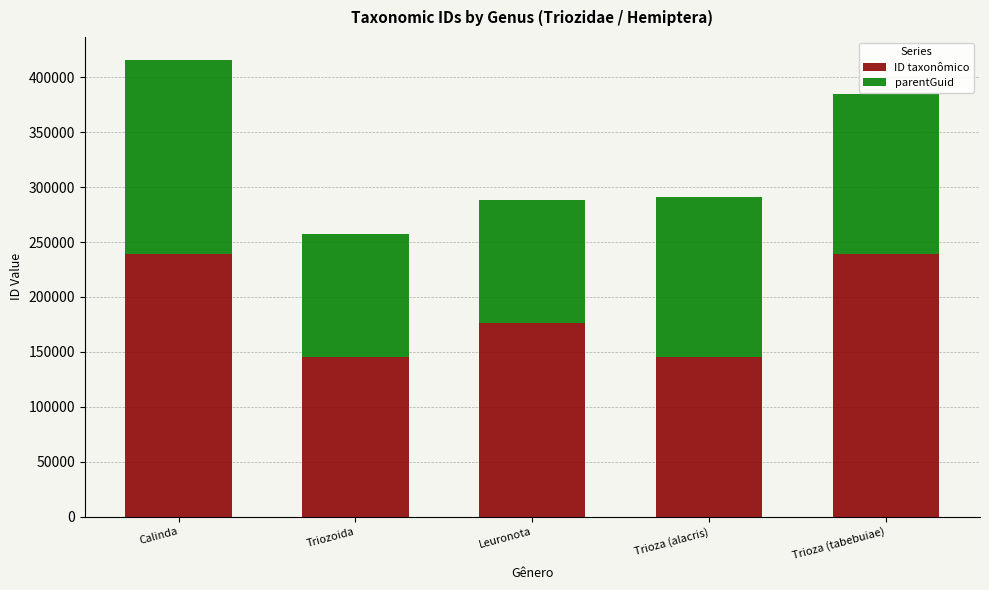

What value does the ID taxonômico series have at Triozoida, to the nearest 100?

145200